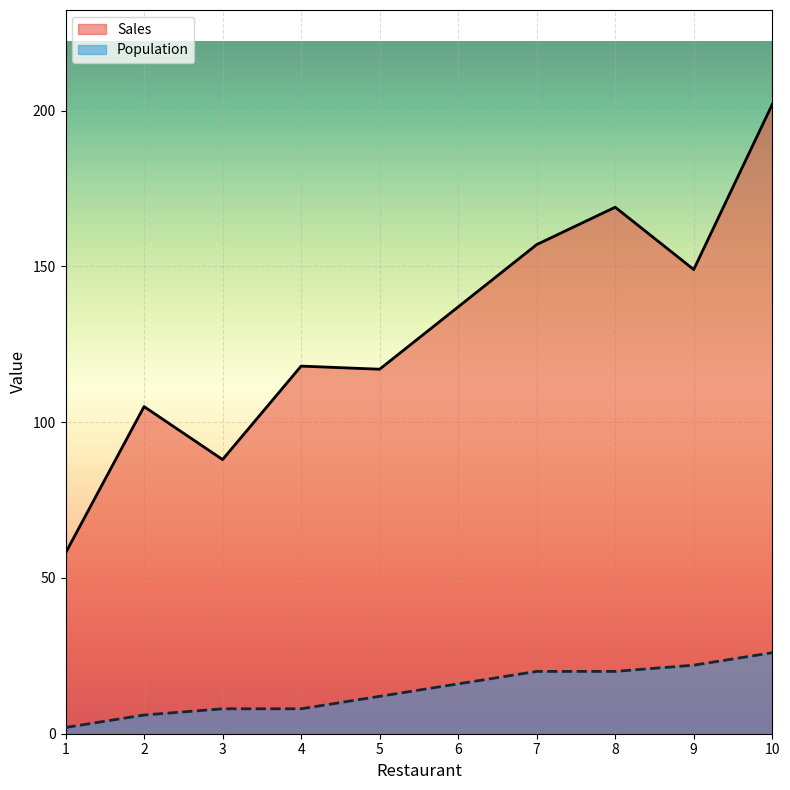

True or false: Population has more than 1 points higher than both neighbors.

False